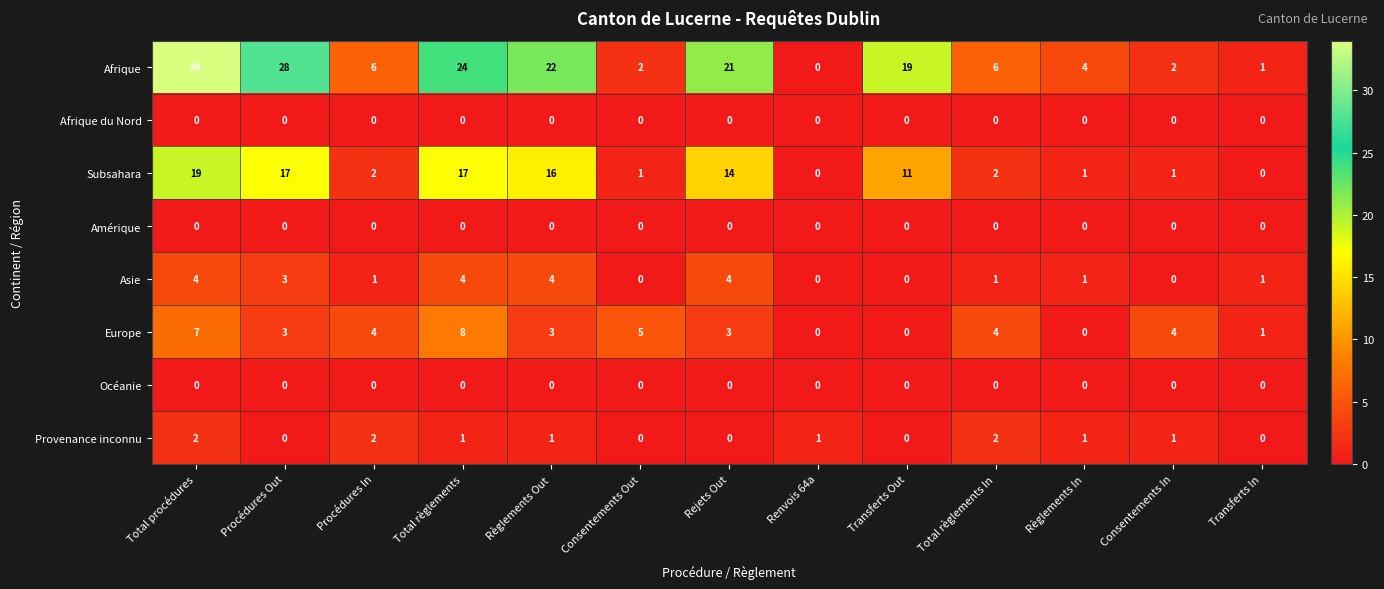

Which series changed the most between Procédures In and Consentements Out?

Afrique